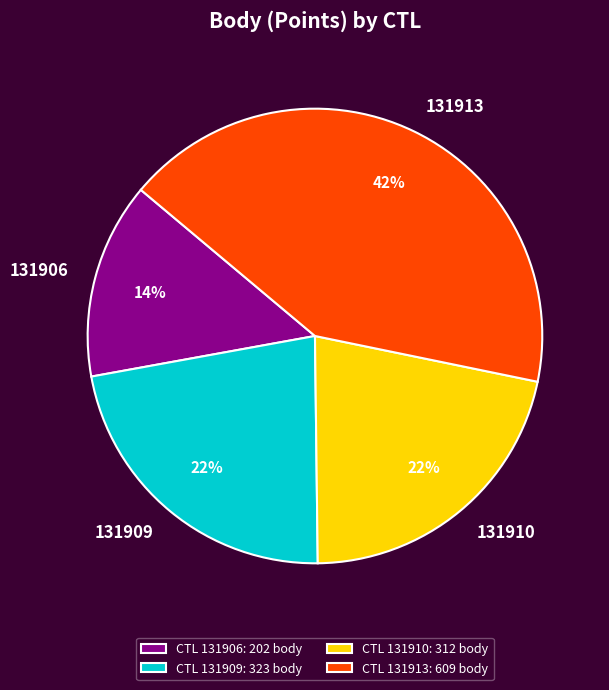

How many slices are in this pie chart?

4